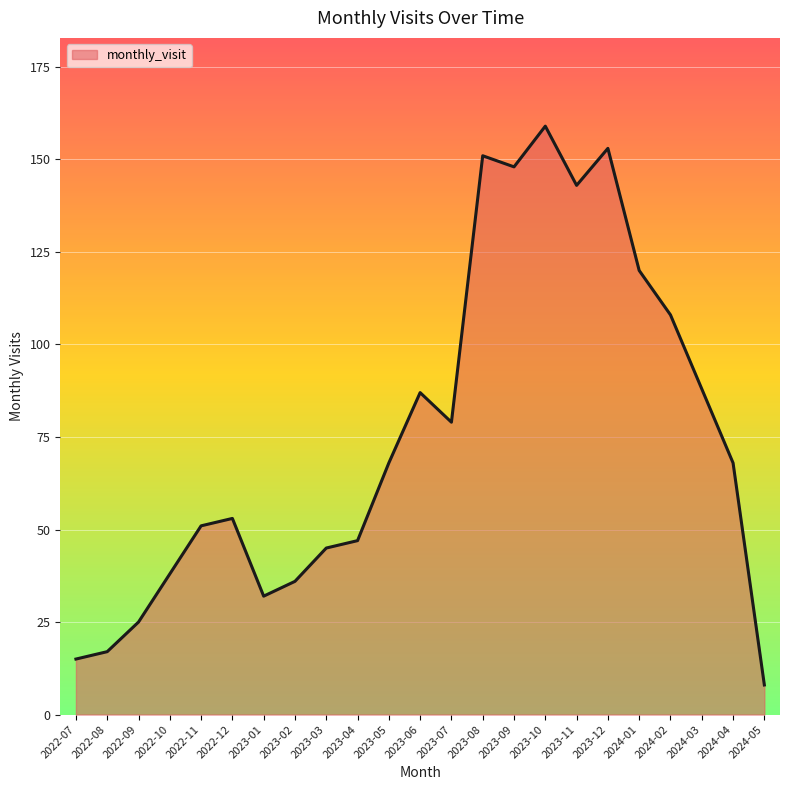

At which category does the chart reach its peak across all series?

2023-10